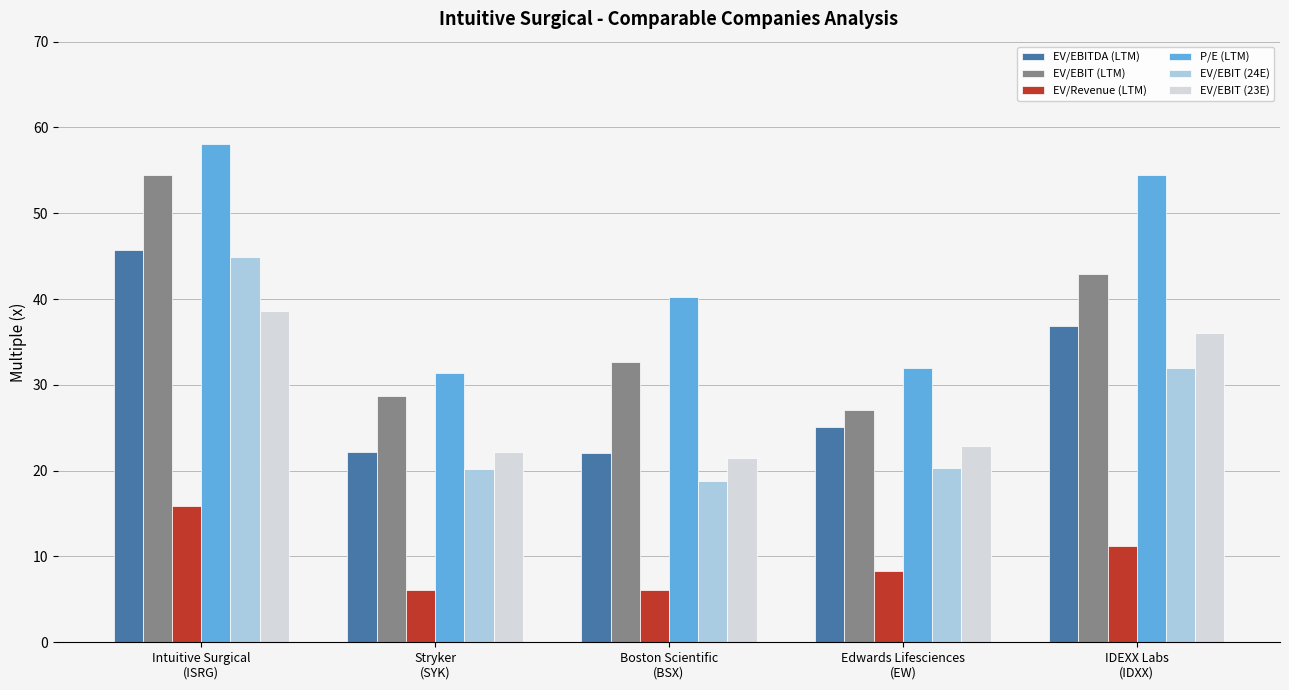

The P/E (LTM) series shows 21.7 at Boston Scientific
(BSX). True or false?

False